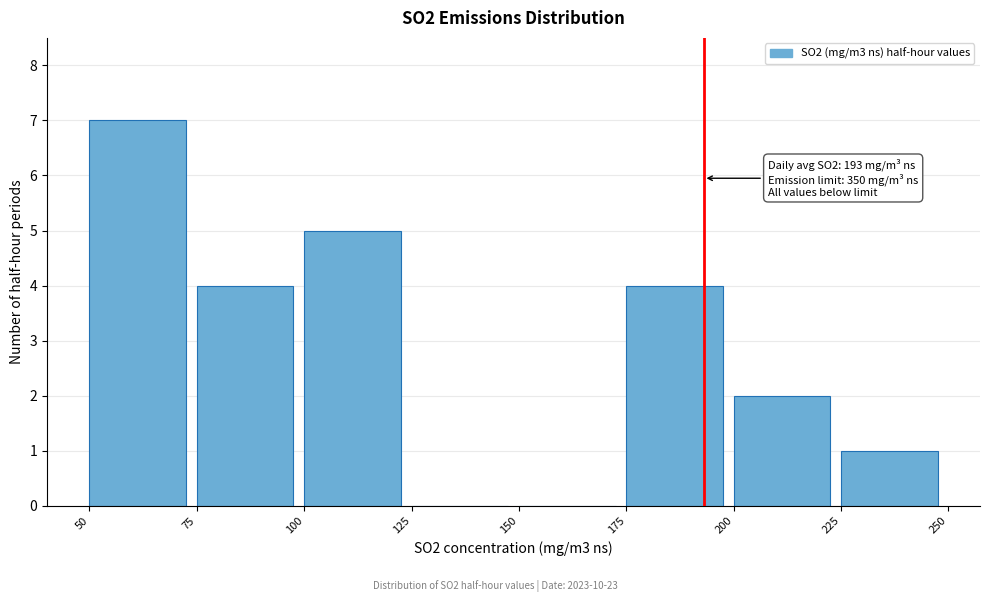

Over which range of the x-axis is the bar tallest?

50 to 75